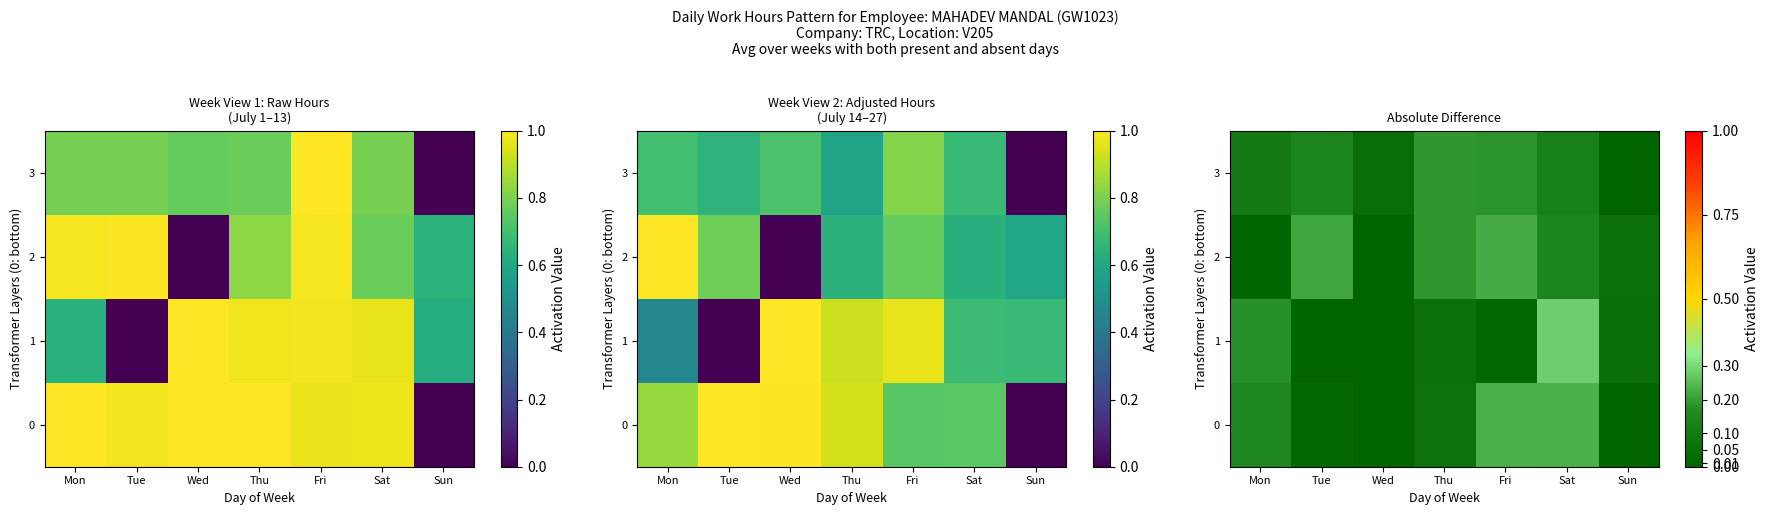

List the series in order of their peak value, lowest first.

3, 2, 0, 1